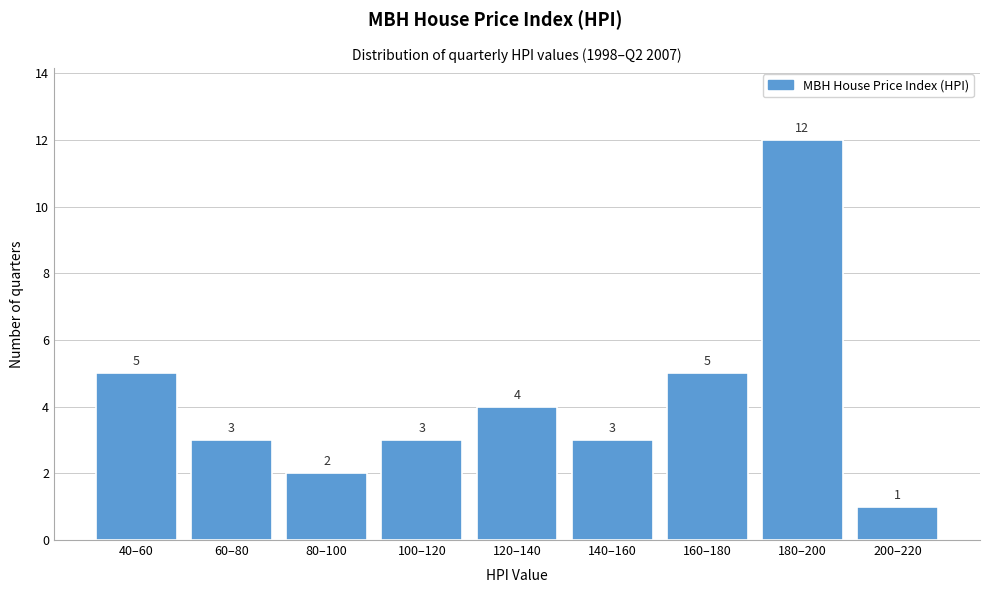

Reading right to left, what are all the values shown in this chart?

200–220=1	180–200=12	160–180=5	140–160=3	120–140=4	100–120=3	80–100=2	60–80=3	40–60=5